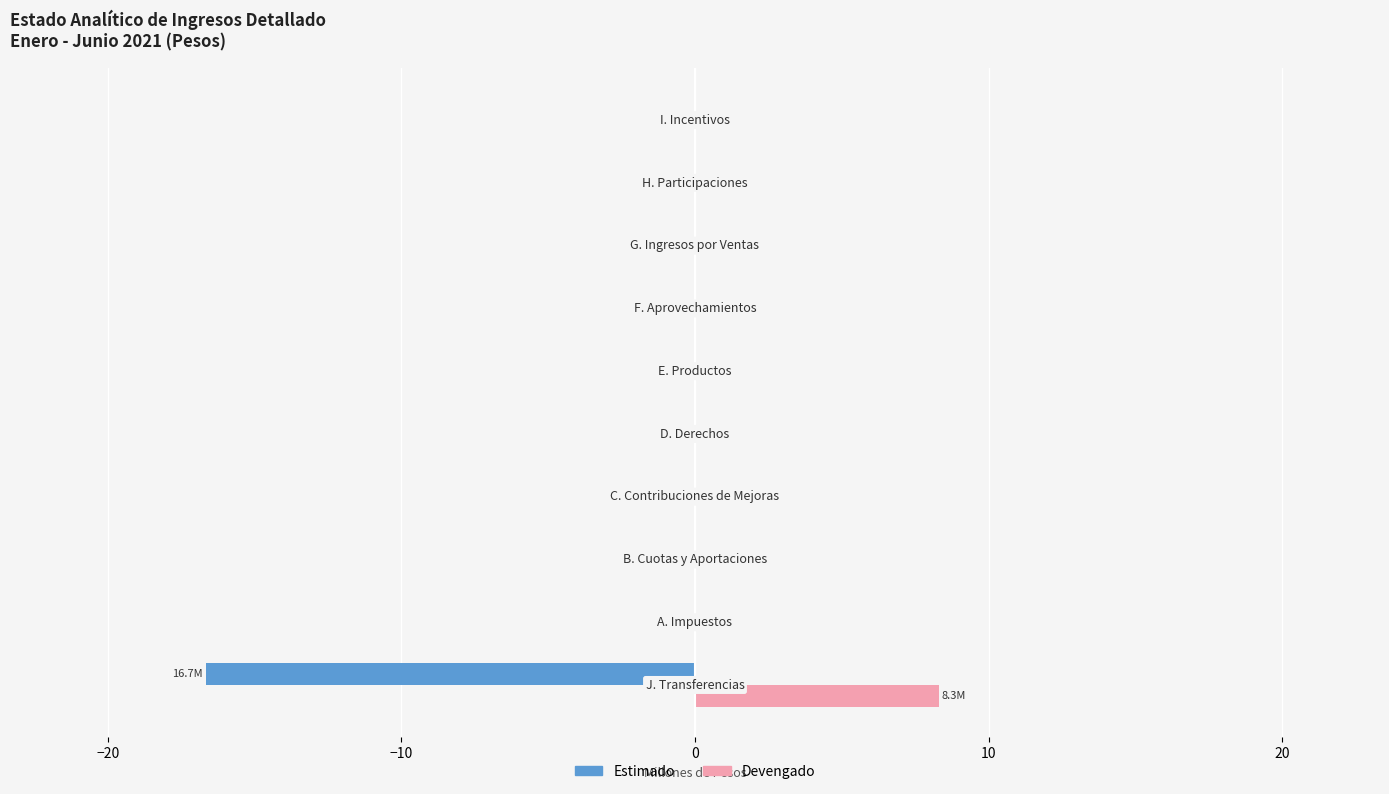

What is the maximum value shown in the chart?

8.3